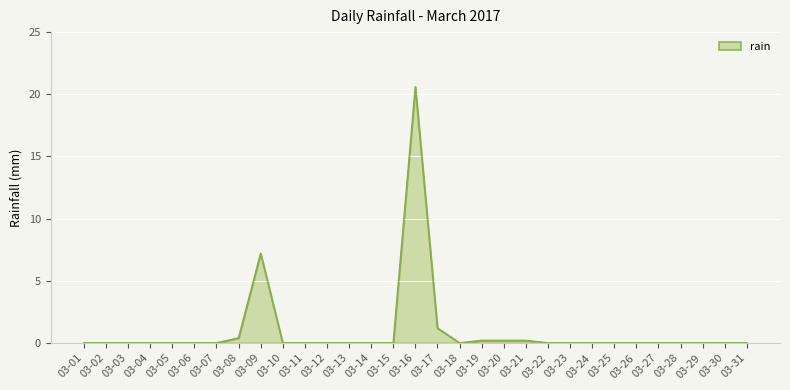

What is the greatest value displayed?

20.6